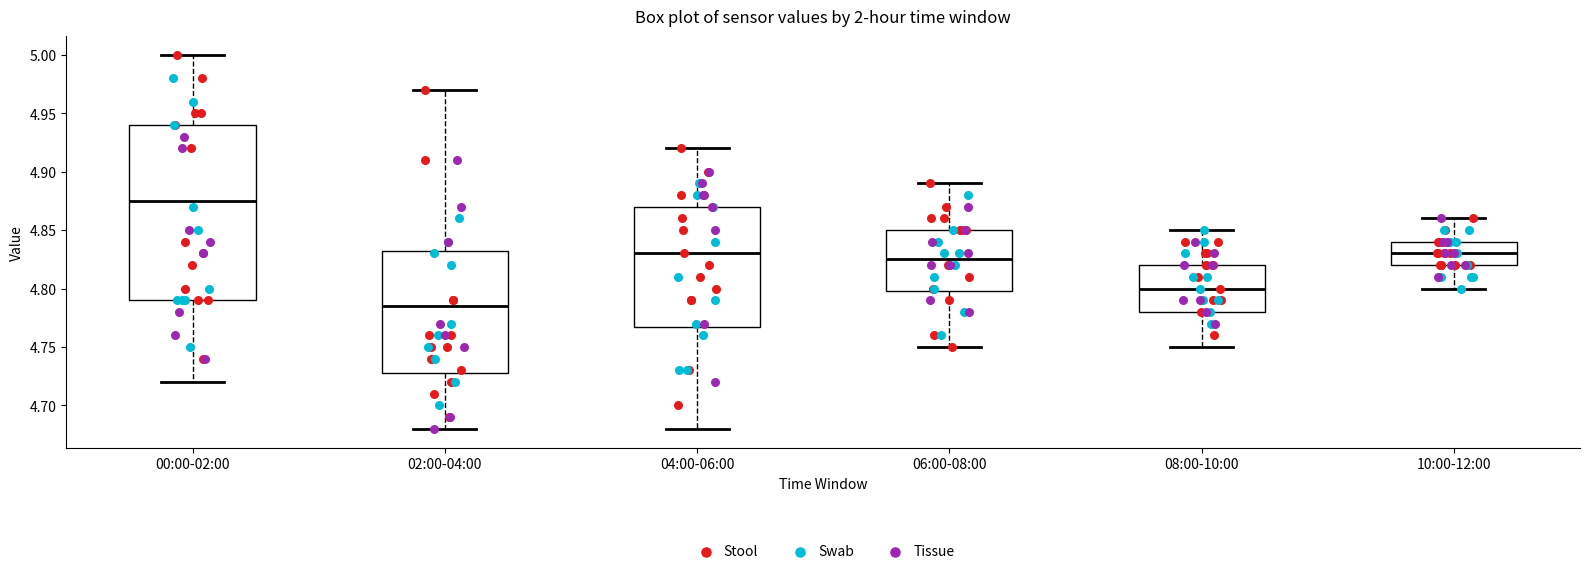

Where is the upper edge of the box for 08:00-10:00 on the y-axis? The values are not printed on the chart, so give them approximately, as read against the axis.

4.820